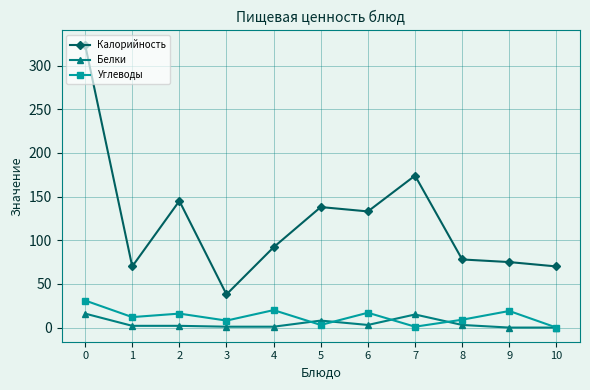

What is the greatest value displayed?

324